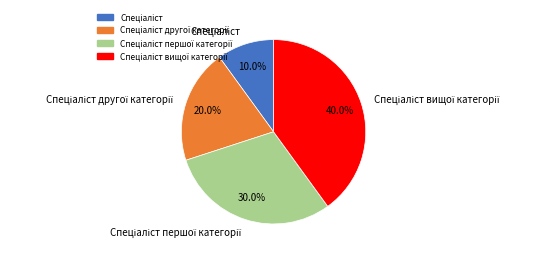

Which slice is the largest?

Спеціаліст вищої категорії